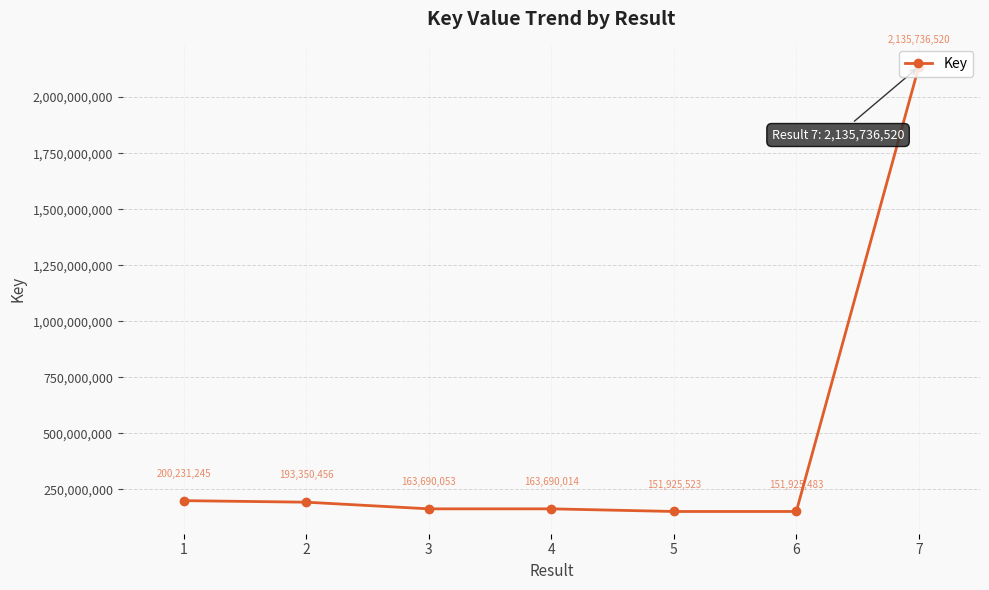

Rank the categories by value from highest to lowest.

7, 1, 2, 3, 4, 5, 6